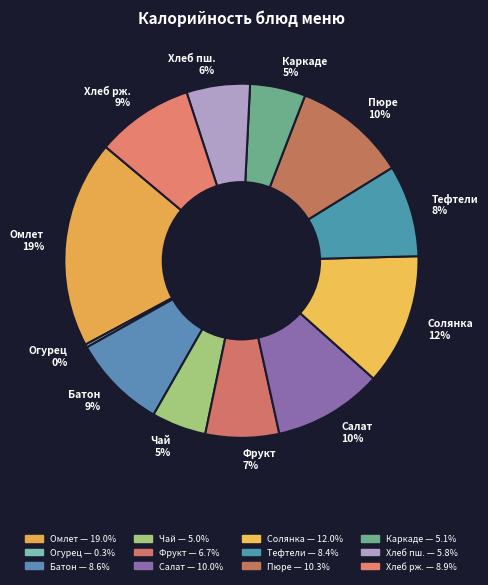

To the nearest percent, what is the difference between the largest and smallest slice percentages?

19%